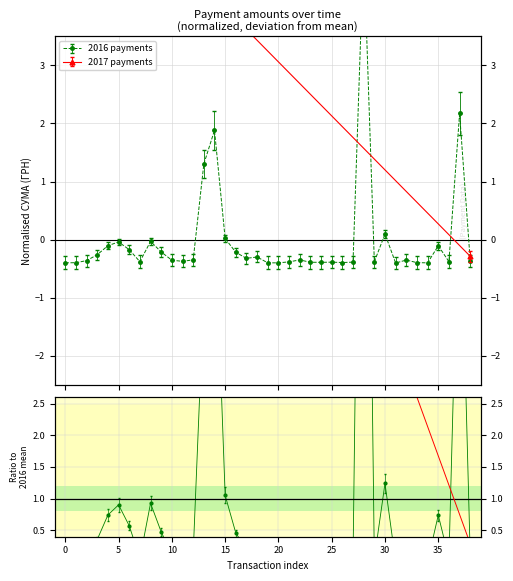

What is the difference between the values at 23 and 18?

0.1